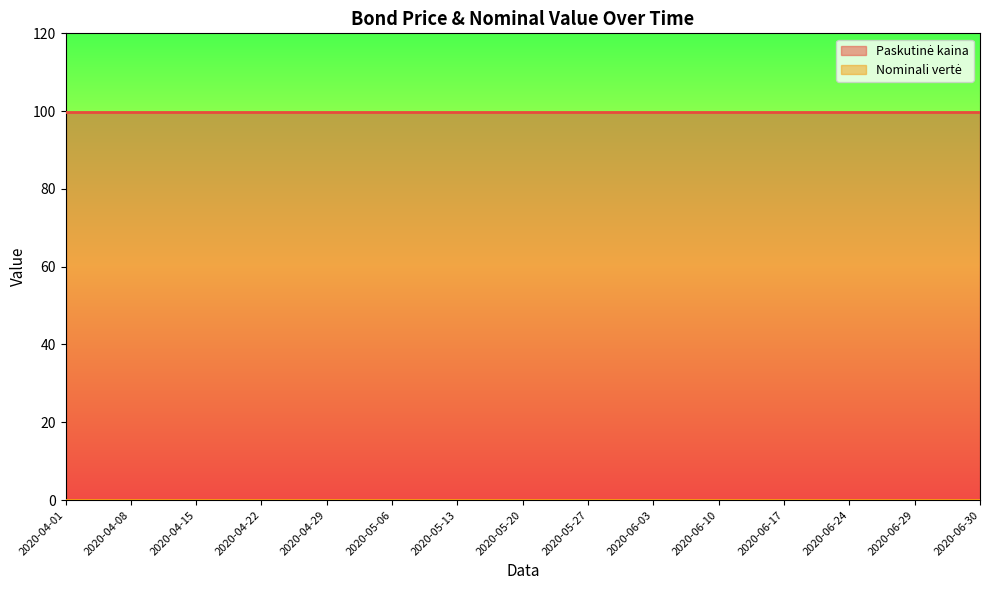

What is the difference between the highest and lowest values at 2020-06-10?

99.7